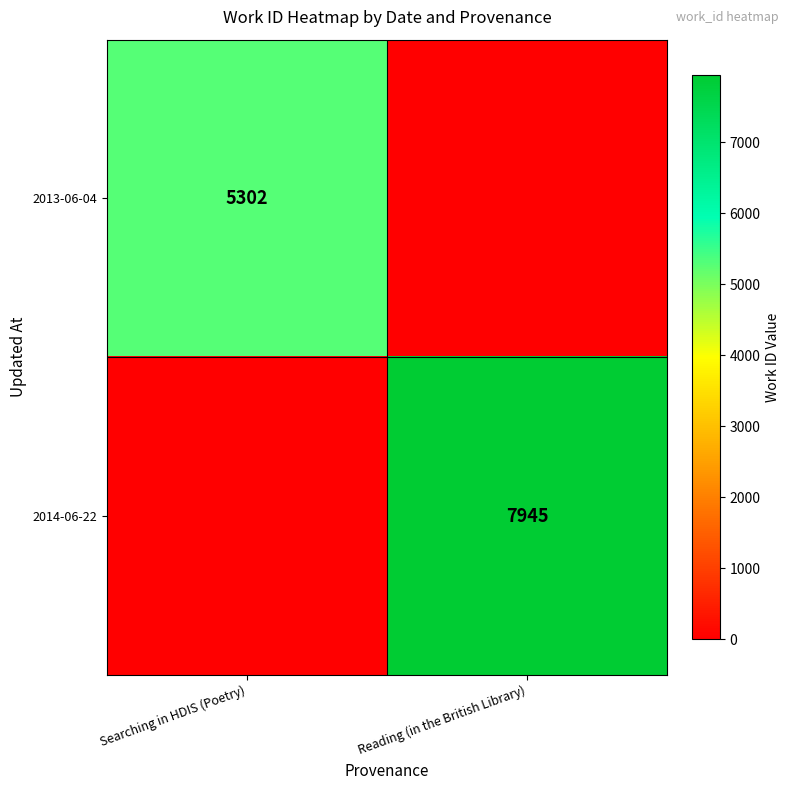

The 2014-06-22 series shows 10982 at Reading (in the British Library). True or false?

False